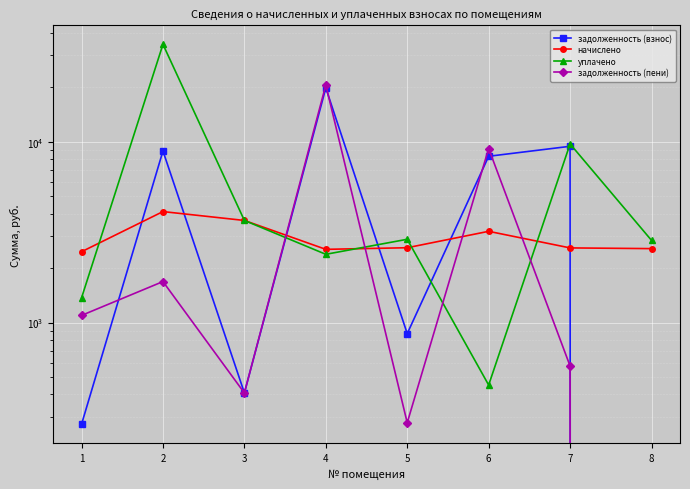

What is the sum of the задолженность (взнос) values at 7 and 5?

10300.0